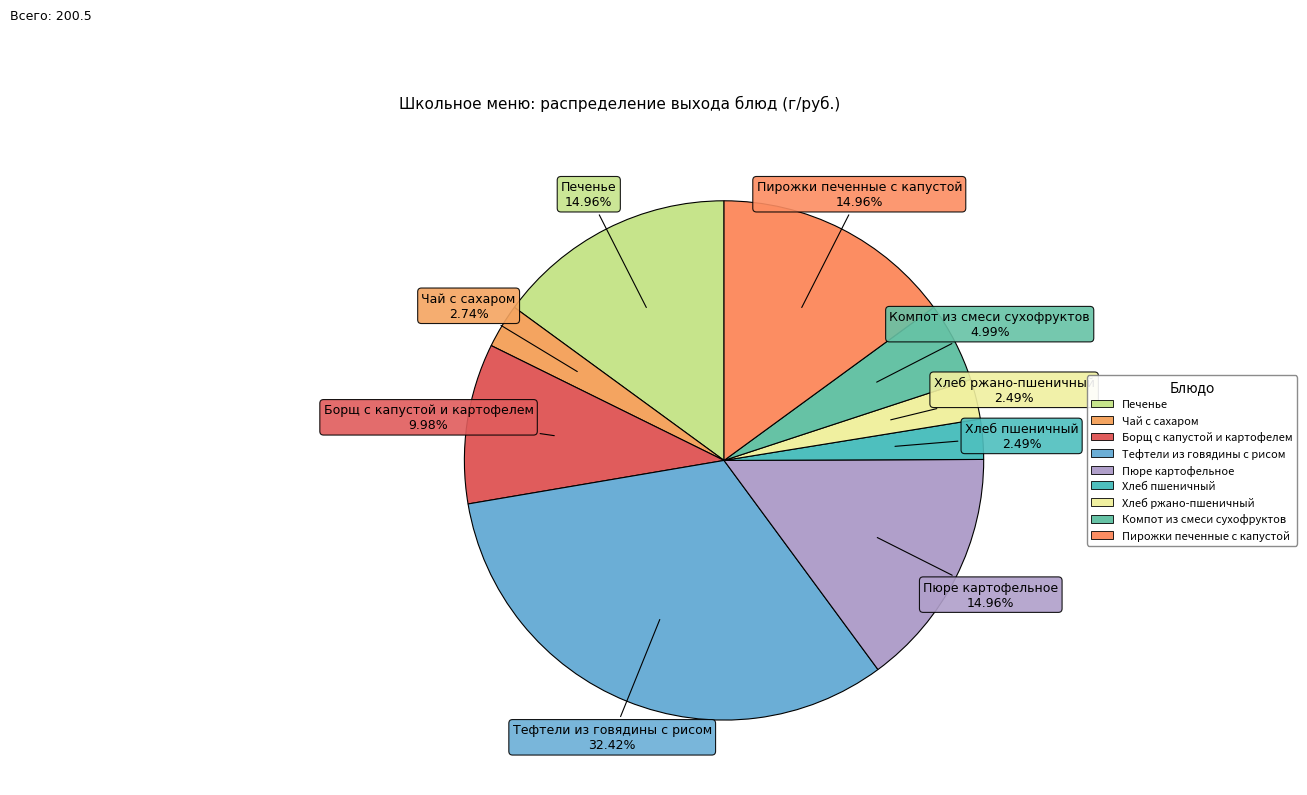

Combined, what portion of the pie is Борщ с капустой и картофелем and Хлеб пшеничный?

12.5%